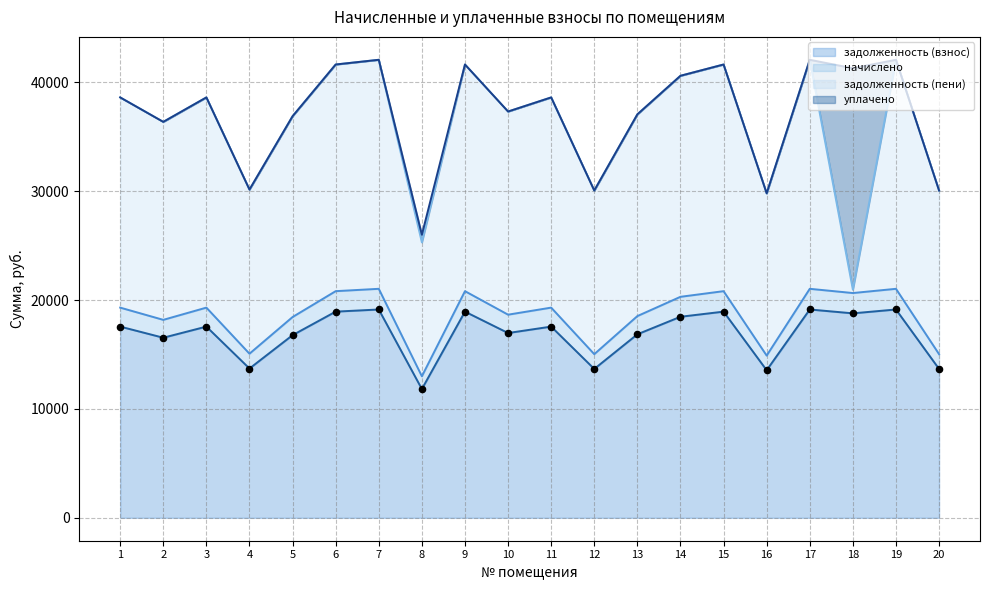

Which series has the widest spread of Y values?

начислено